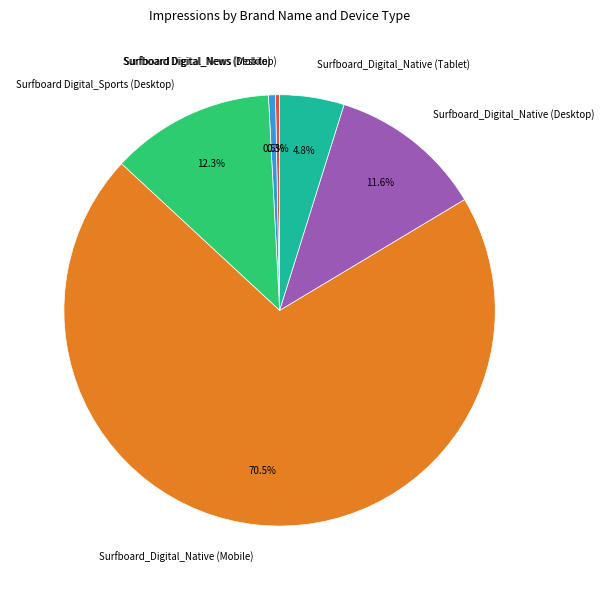

What portion of the pie excludes Surfboard Digital_News (Desktop)?

99.7%